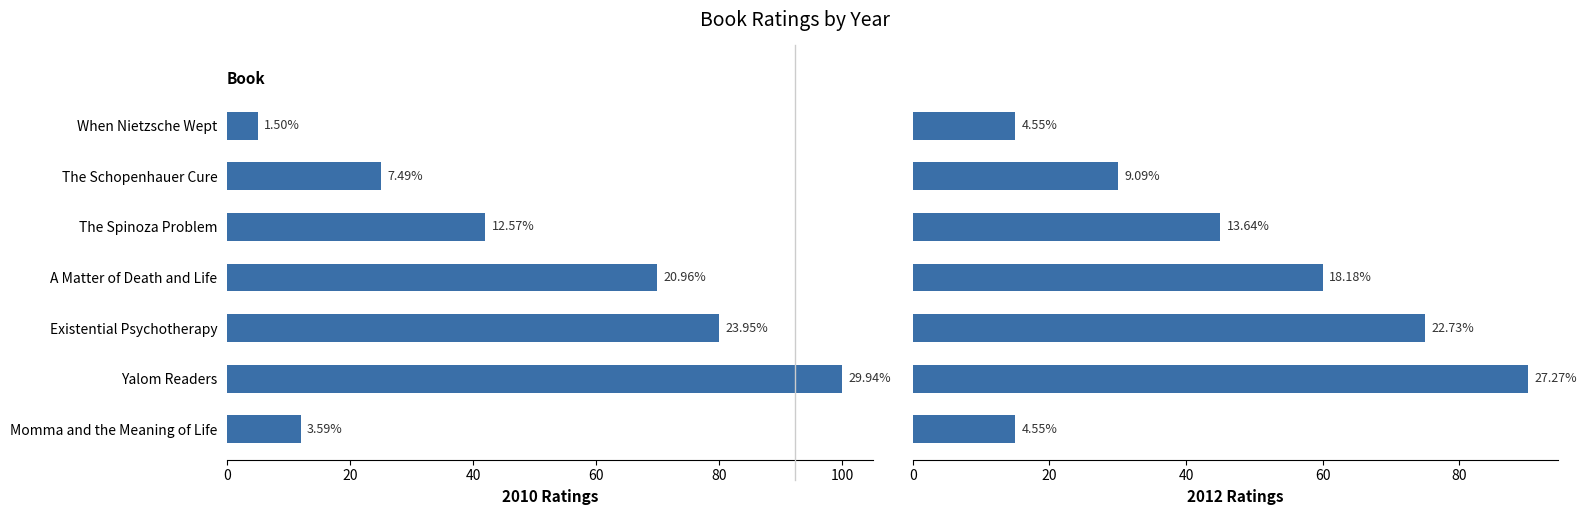

Rank the series by their average value, from lowest to highest.

2012, 2010